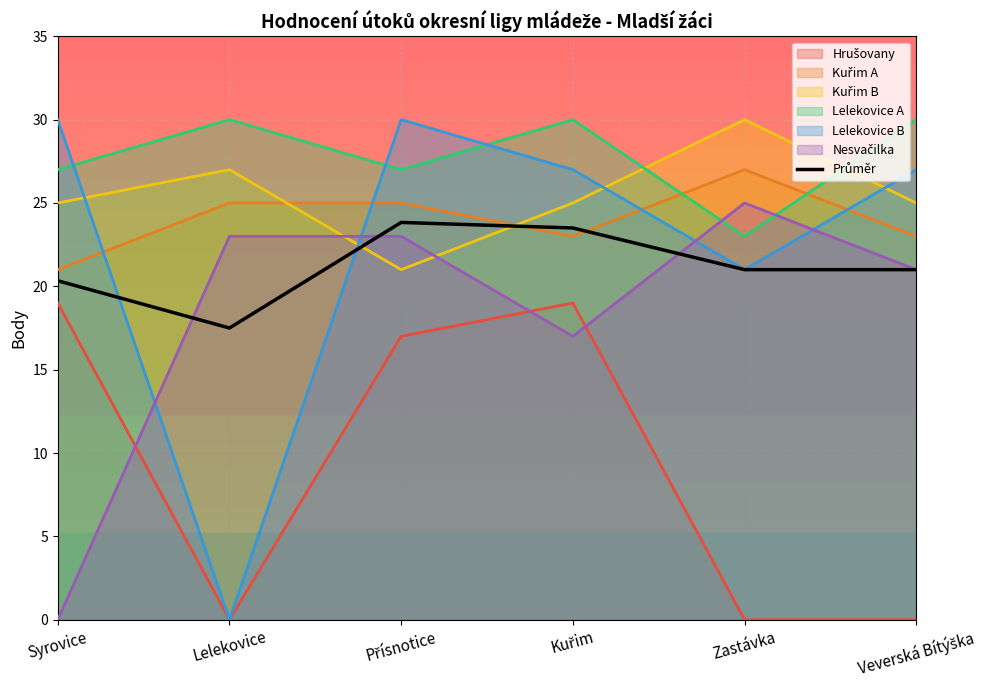

What is the label of the 5th point from the left?

Zastávka